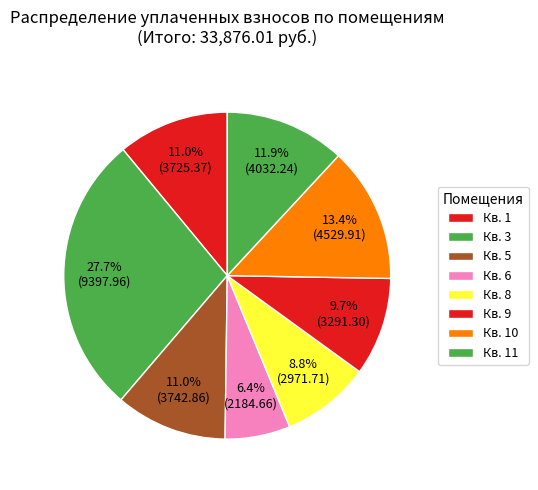

How many segments does this pie chart have?

8